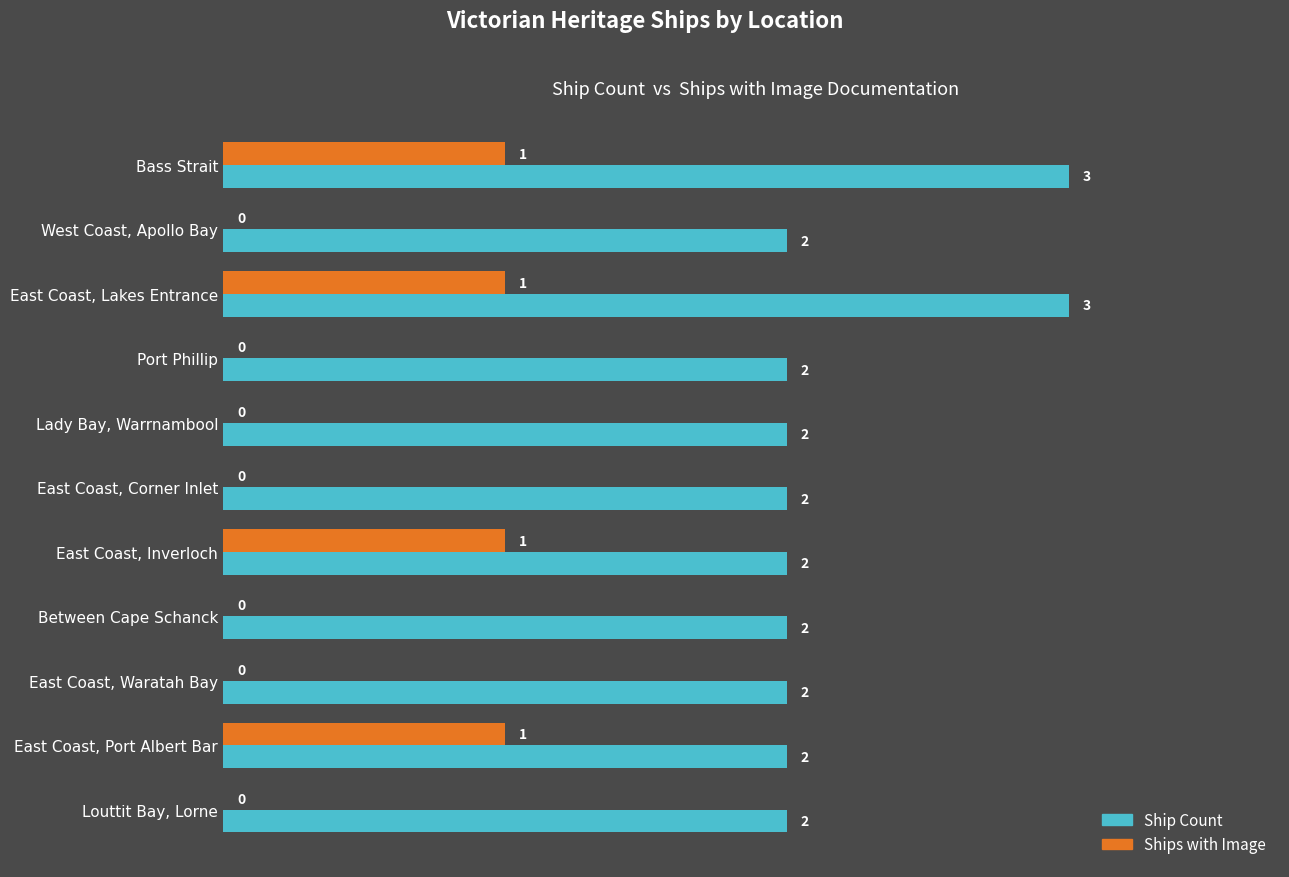

What is the sum of the Ship Count values at East Coast, Port Albert Bar and East Coast, Waratah Bay?

4